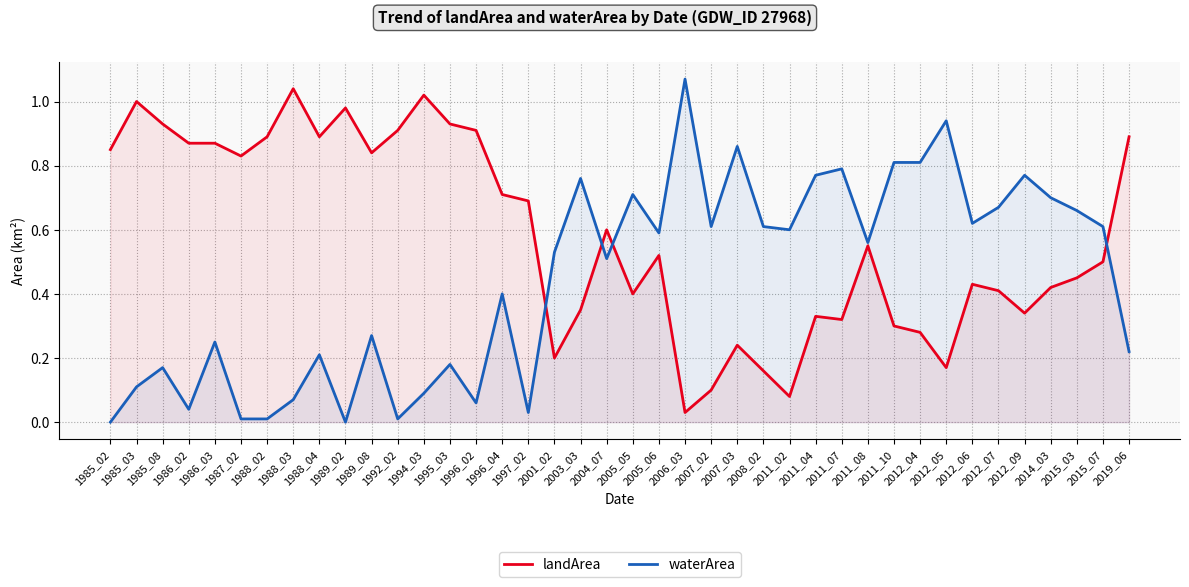

How many data points in waterArea are above 0?

38